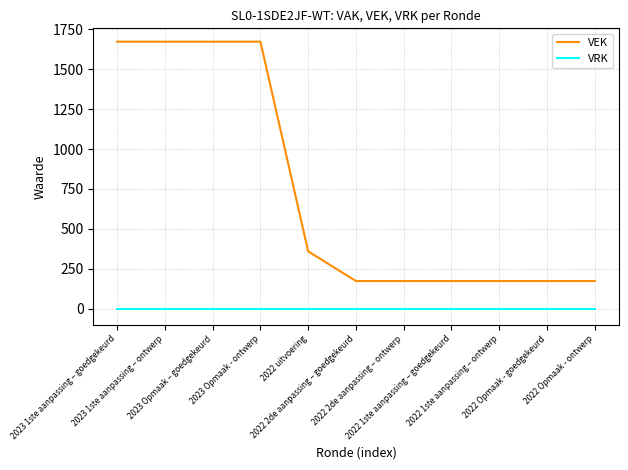

True or false: VRK and VEK cross at least once.

False